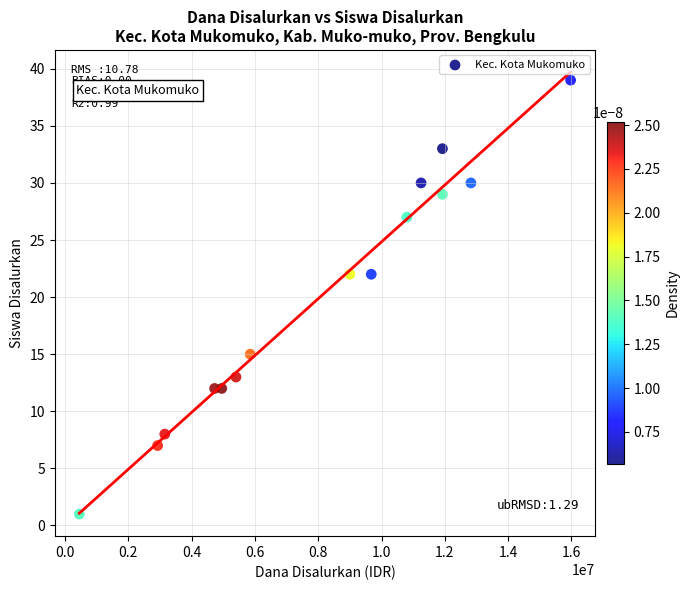

What is the range of Y values (max minus min)?

38